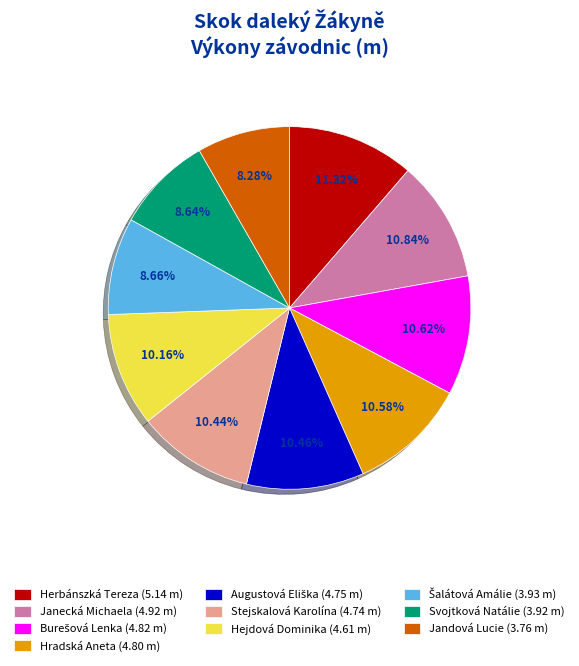

What portion of the pie excludes Hejdová Dominika?

89.8%